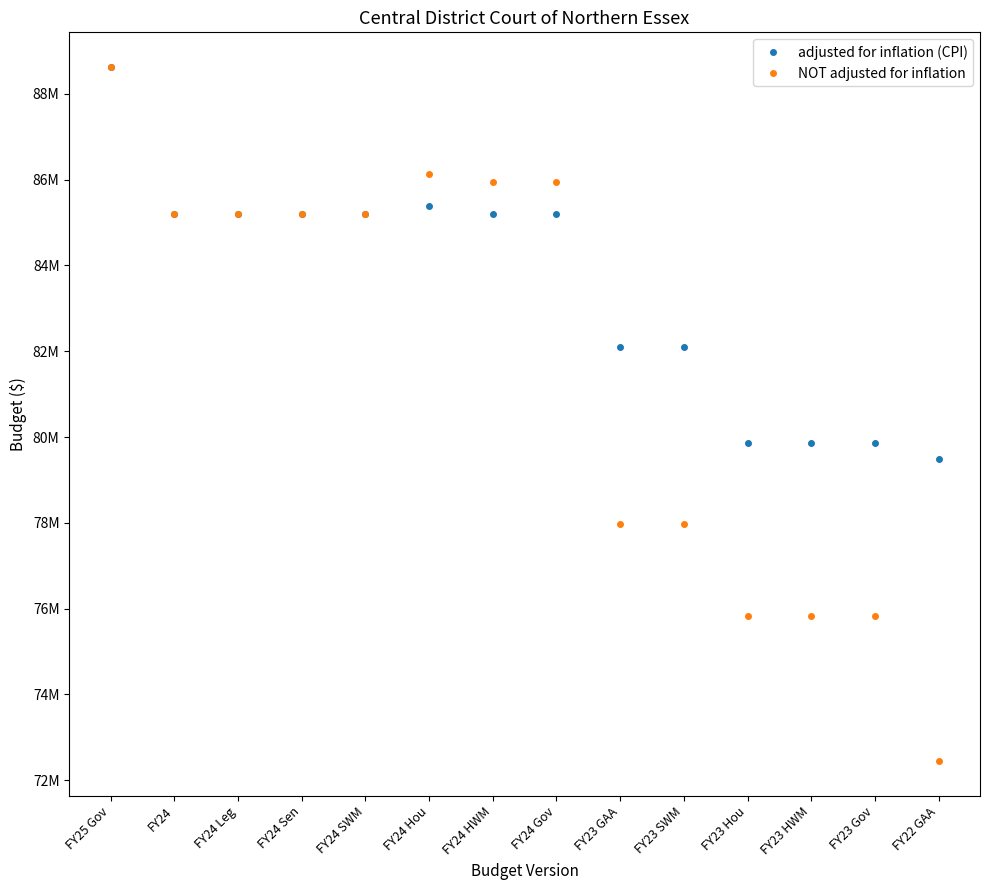

After their last crossing, which series has the higher values: adjusted for inflation (CPI) or NOT adjusted for inflation?

adjusted for inflation (CPI)